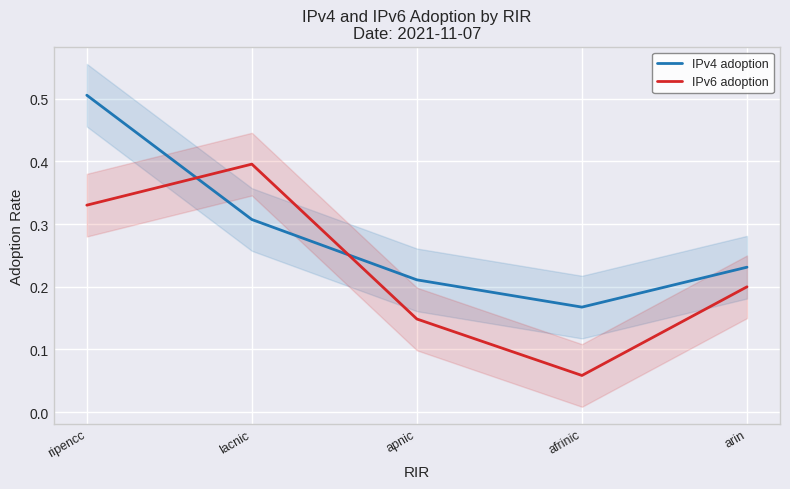

Which series has the largest total across all categories?

IPv4 adoption